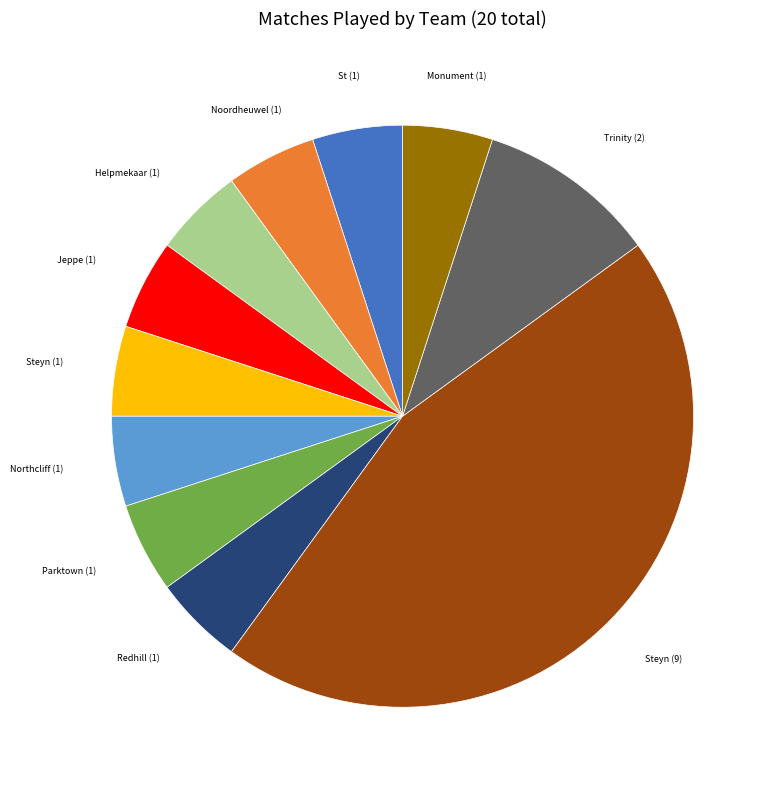

Is there a majority slice in this chart?

No